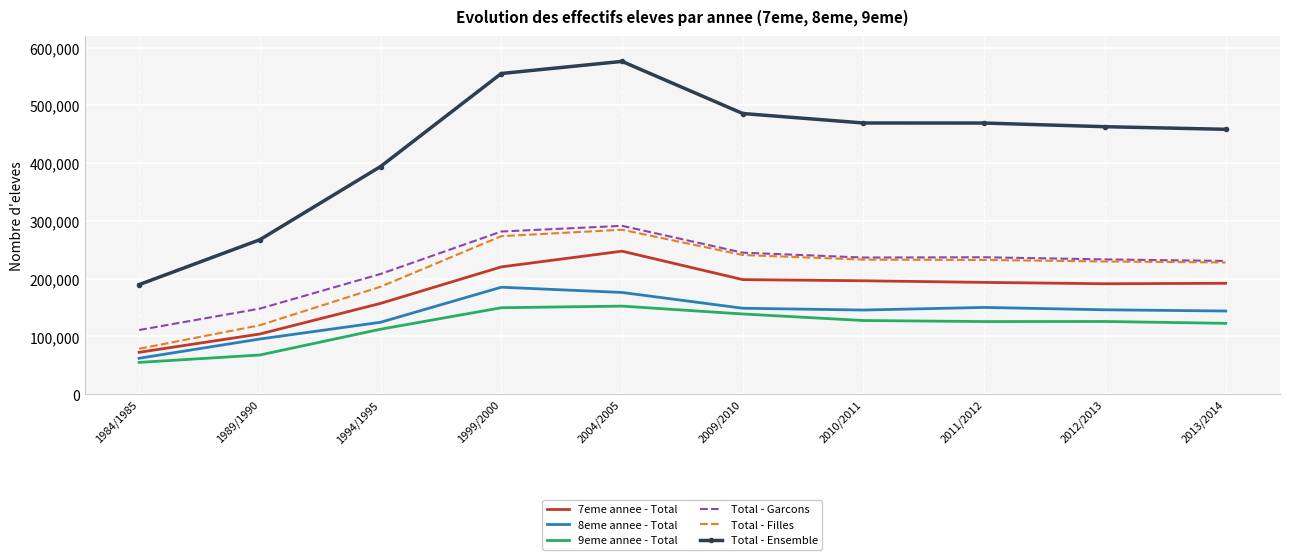

True or false: Total - Garcons and Total - Ensemble cross at least once.

False